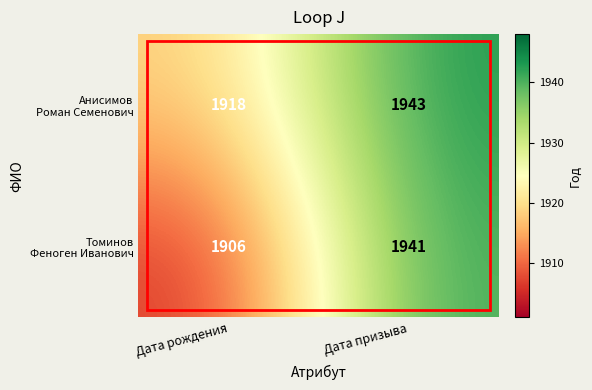

What is the maximum value shown in the chart?

1943